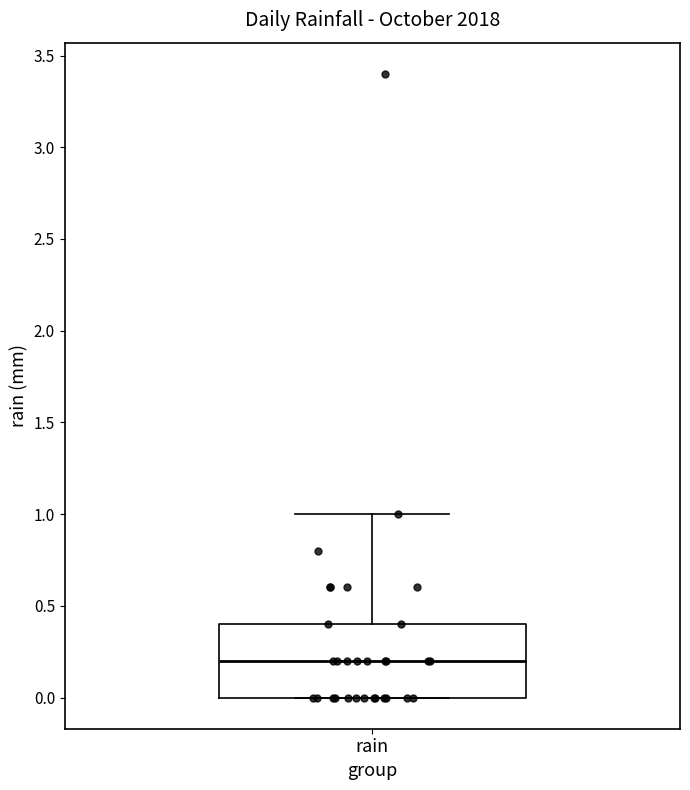

Where is the lower edge of the box for rain on the y-axis? The values are not printed on the chart, so give them approximately, as read against the axis.

0.0